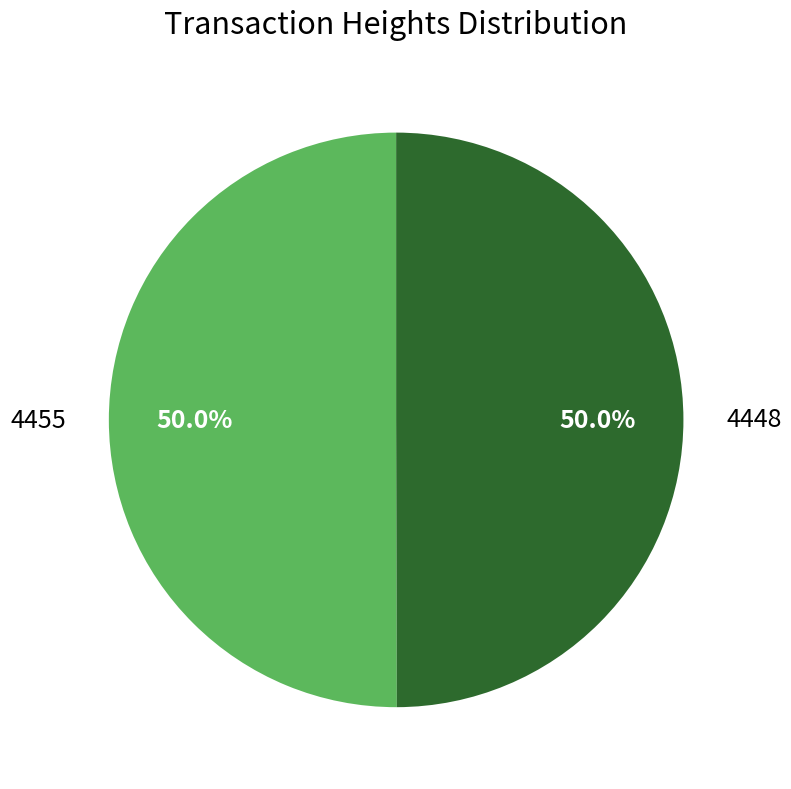

How many slices are in this pie chart?

2